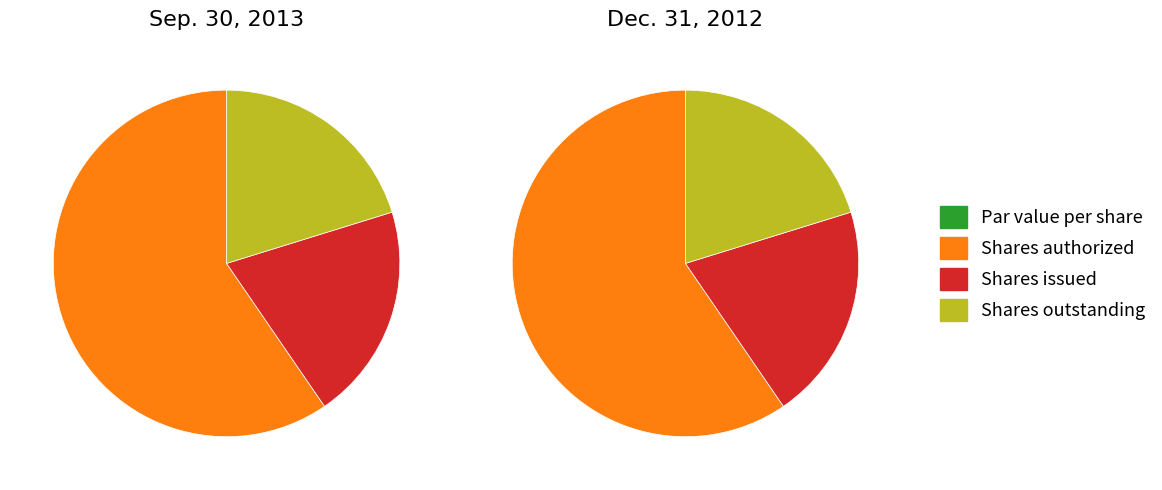

Which has a higher value, Dec. 31, 2012 or Sep. 30, 2013?

Dec. 31, 2012